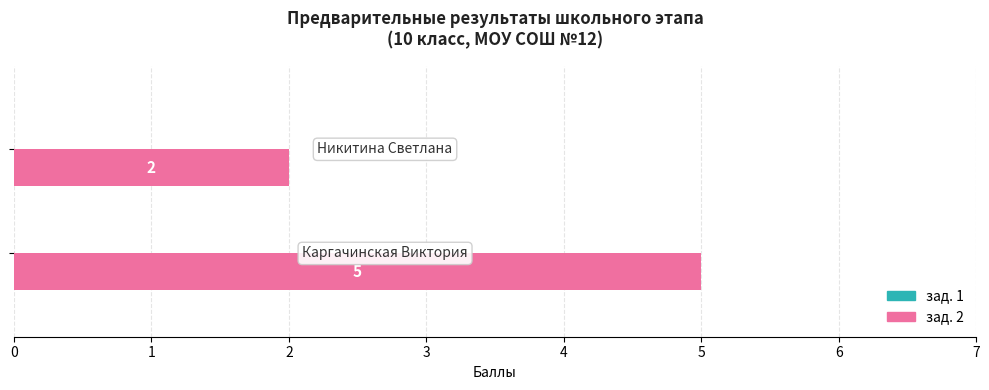

What is the average value?

4